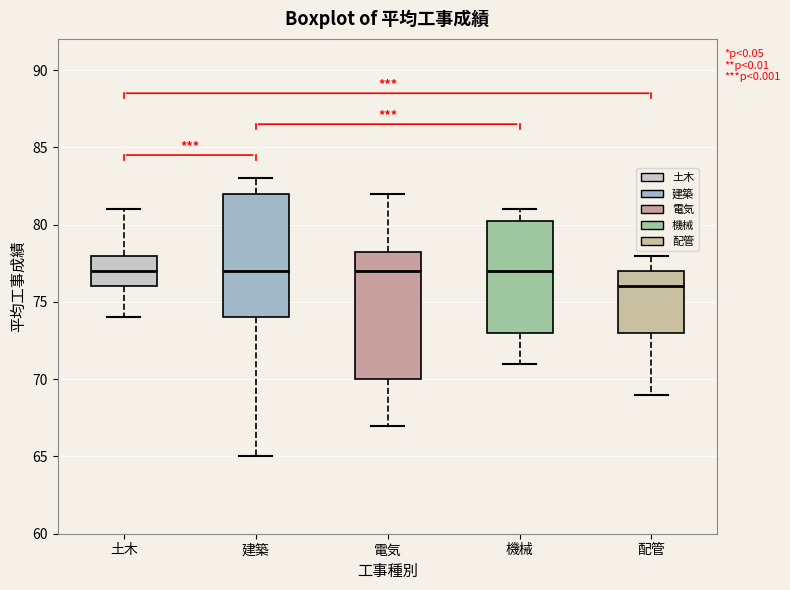

Which box's median line is the lowest?

配管